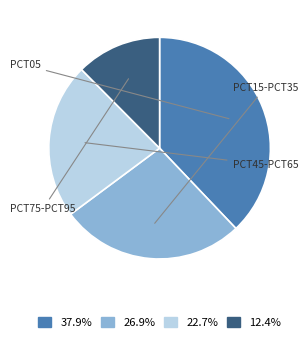

Is there any slice that represents more than half of the pie?

No